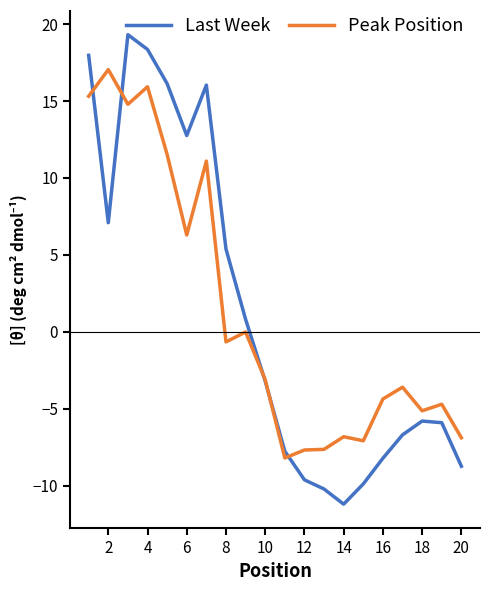

What are all the series names shown in the legend?

Last Week, Peak Position